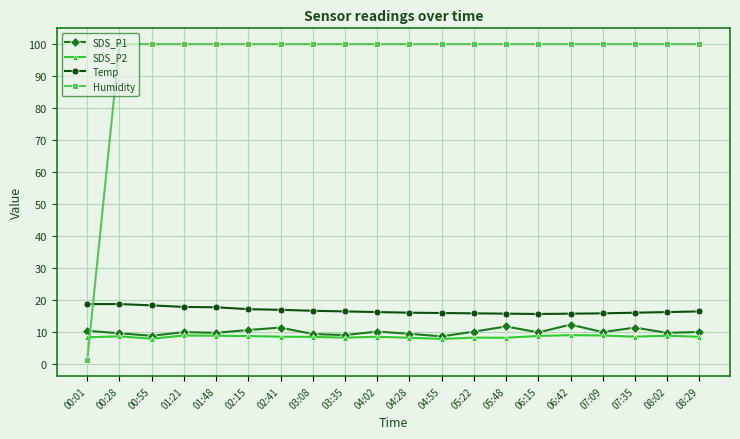

True or false: SDS_P2 has more than 0 interior local peaks.

True